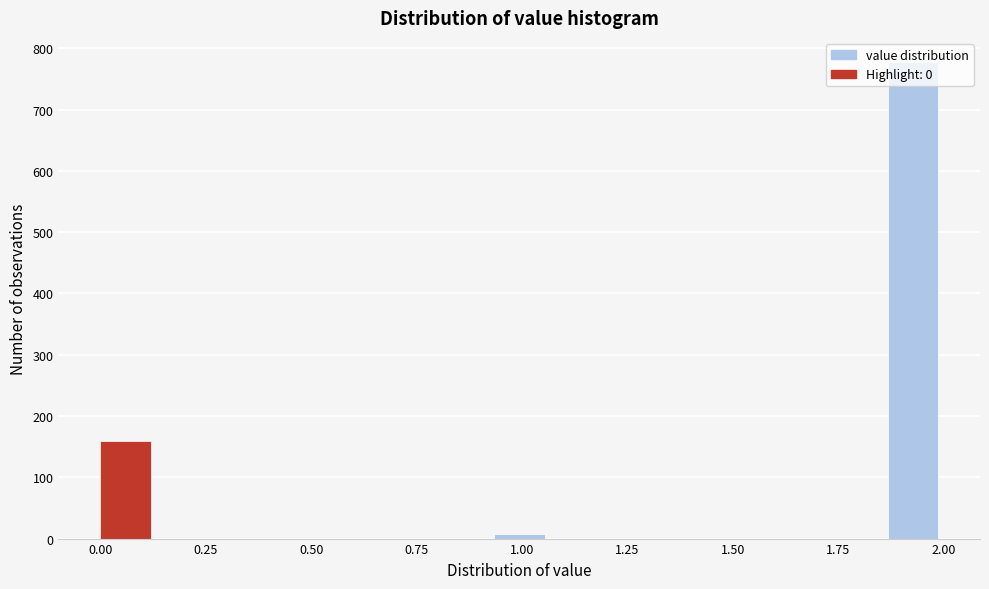

Read against the x-axis, roughly where is the centre of the tallest bar?

1.95